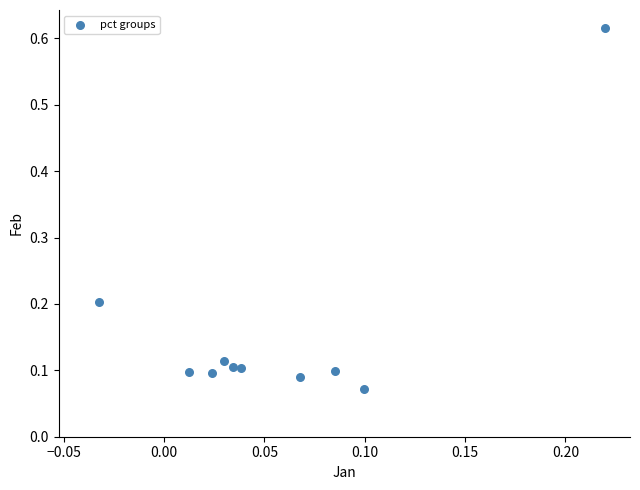

What is the range of Y values (max minus min)?

0.5